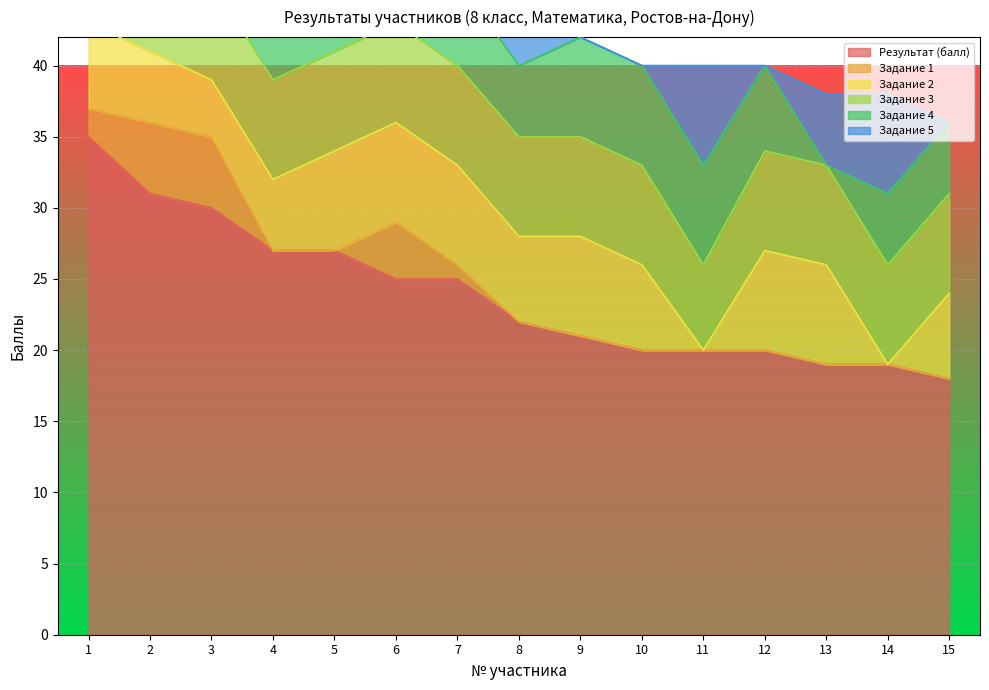

Which series changed the most between 5 and 12?

Результат (балл)